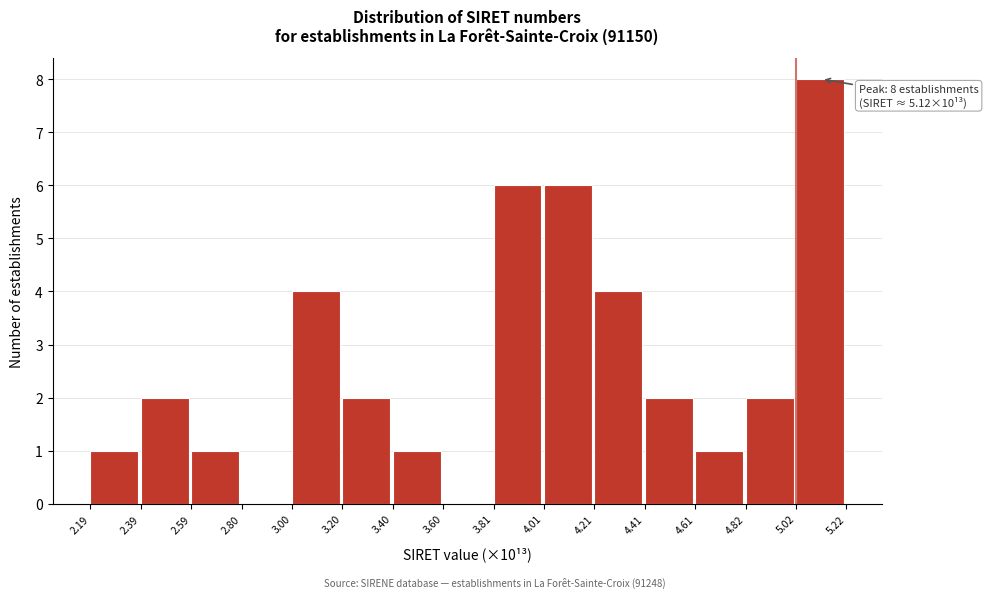

Which range on the x-axis has the tallest bar?

5.02 to 5.22